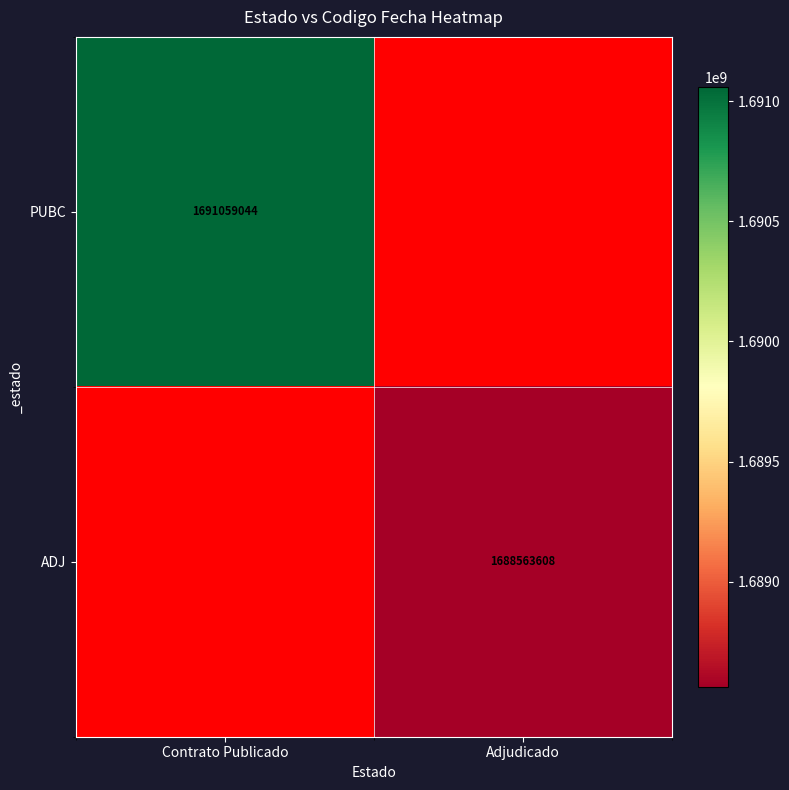

How many categories are shown in the chart?

2